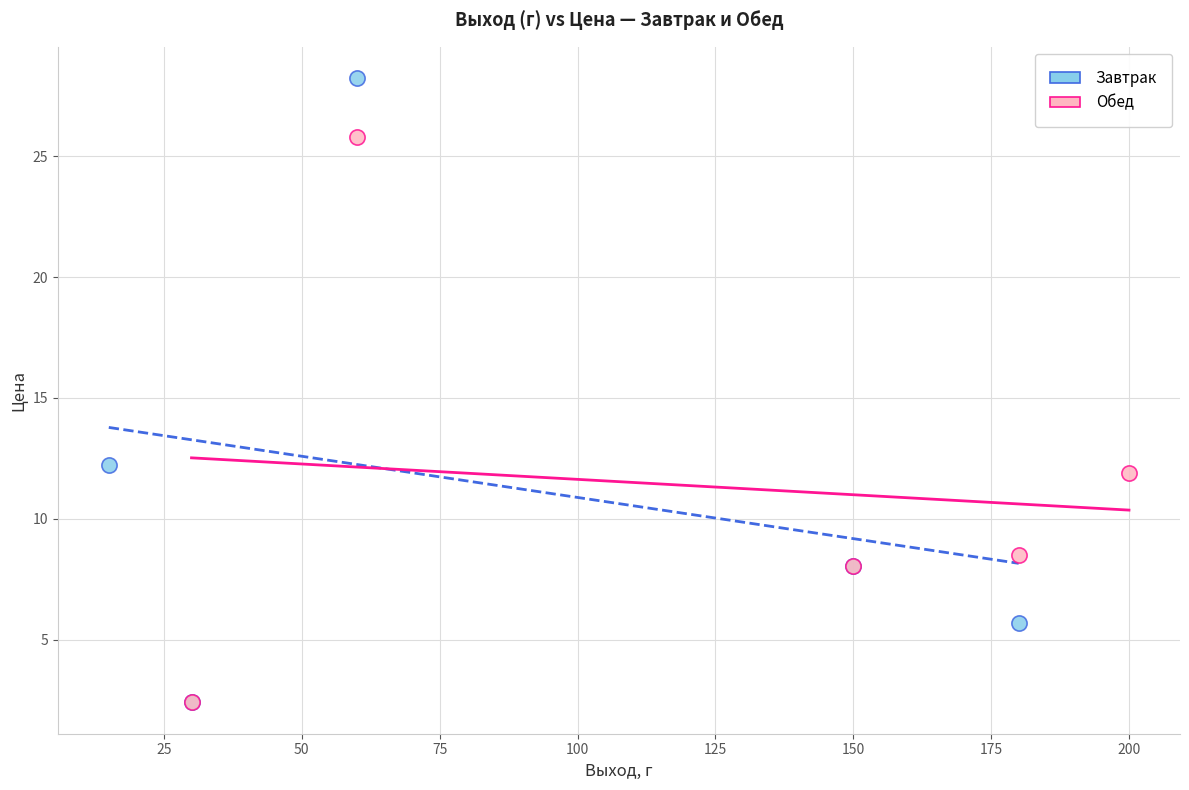

Which series reaches the maximum Y coordinate?

Завтрак